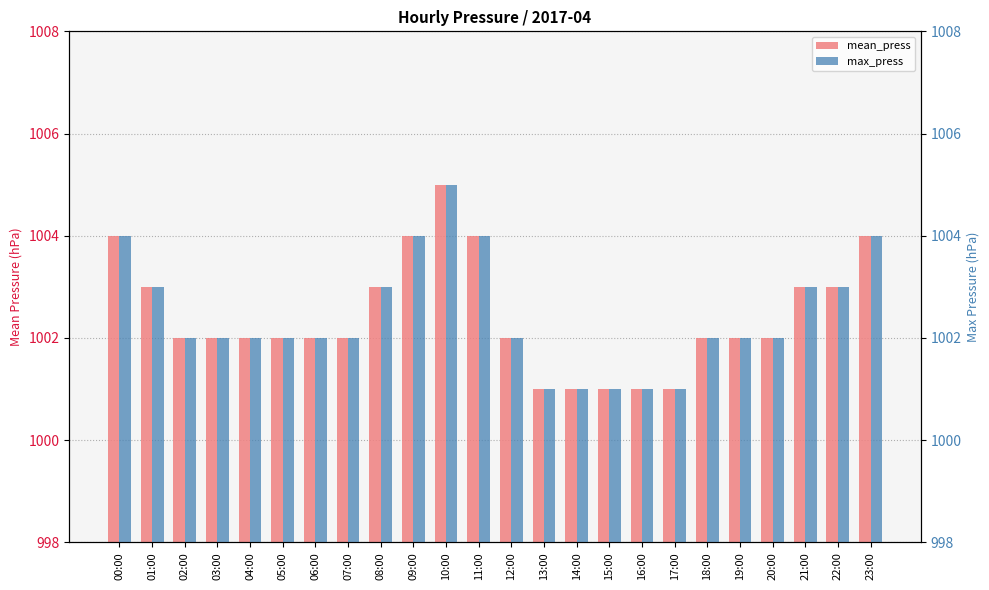

What is the value of the max_press bar at the 19th from the left?

1002